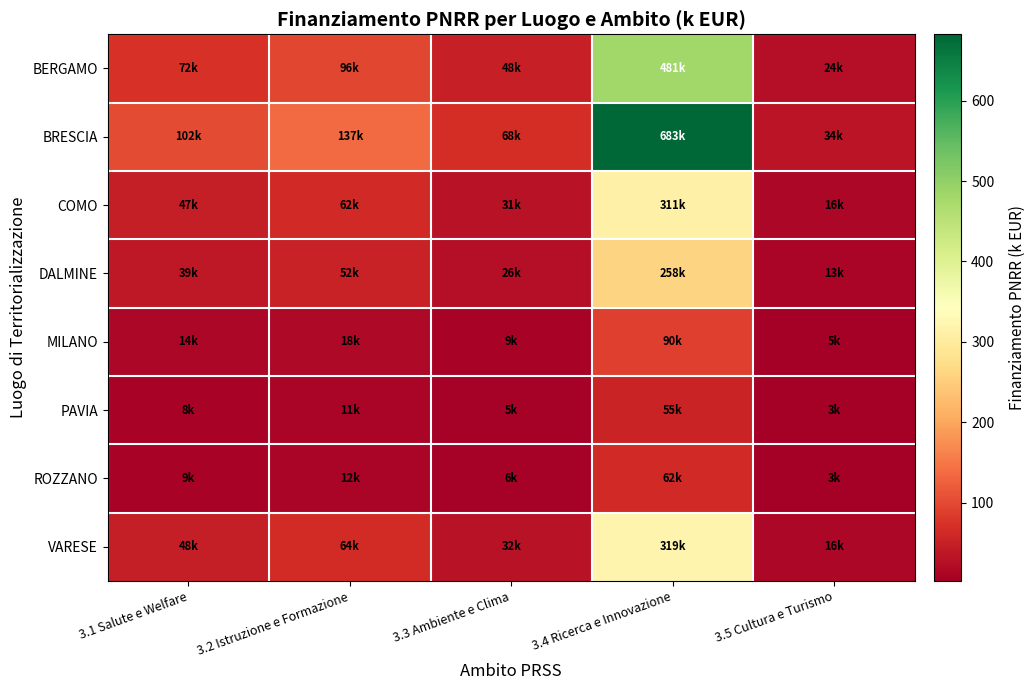

Reading right to left, extract all data points from this chart.

BERGAMO: 3.5 Cultura e Turismo=24.0	3.4 Ricerca e Innovazione=480.8	3.3 Ambiente e Clima=48.1	3.2 Istruzione e Formazione=96.2	3.1 Salute e Welfare=72.1
BRESCIA: 3.5 Cultura e Turismo=34.1	3.4 Ricerca e Innovazione=682.5	3.3 Ambiente e Clima=68.3	3.2 Istruzione e Formazione=136.5	3.1 Salute e Welfare=102.4
COMO: 3.5 Cultura e Turismo=15.6	3.4 Ricerca e Innovazione=311.1	3.3 Ambiente e Clima=31.1	3.2 Istruzione e Formazione=62.2	3.1 Salute e Welfare=46.7
DALMINE: 3.5 Cultura e Turismo=12.9	3.4 Ricerca e Innovazione=258.4	3.3 Ambiente e Clima=25.8	3.2 Istruzione e Formazione=51.7	3.1 Salute e Welfare=38.8
MILANO: 3.5 Cultura e Turismo=4.5	3.4 Ricerca e Innovazione=90.3	3.3 Ambiente e Clima=9.0	3.2 Istruzione e Formazione=18.1	3.1 Salute e Welfare=13.5
PAVIA: 3.5 Cultura e Turismo=2.7	3.4 Ricerca e Innovazione=54.6	3.3 Ambiente e Clima=5.5	3.2 Istruzione e Formazione=10.9	3.1 Salute e Welfare=8.2
ROZZANO: 3.5 Cultura e Turismo=3.1	3.4 Ricerca e Innovazione=62.1	3.3 Ambiente e Clima=6.2	3.2 Istruzione e Formazione=12.4	3.1 Salute e Welfare=9.3
VARESE: 3.5 Cultura e Turismo=16.0	3.4 Ricerca e Innovazione=319.1	3.3 Ambiente e Clima=31.9	3.2 Istruzione e Formazione=63.8	3.1 Salute e Welfare=47.9